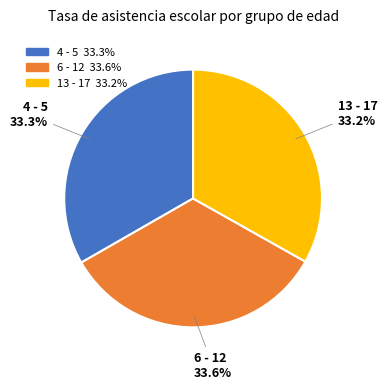

Is there any slice that represents more than half of the pie?

No